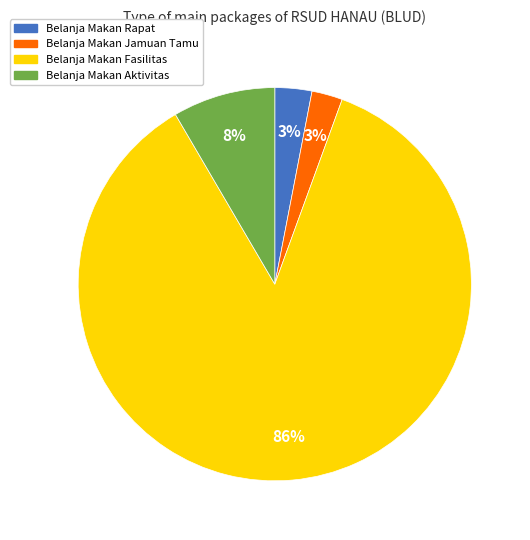

To the nearest percent, what percentage of the pie is Belanja Makan Rapat?

3%